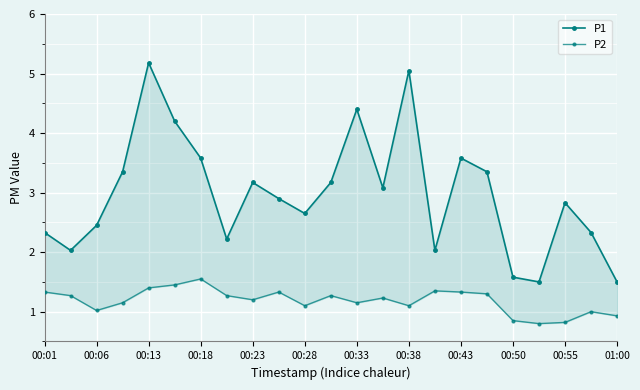

How many interior local valleys does the P1 series have?

6